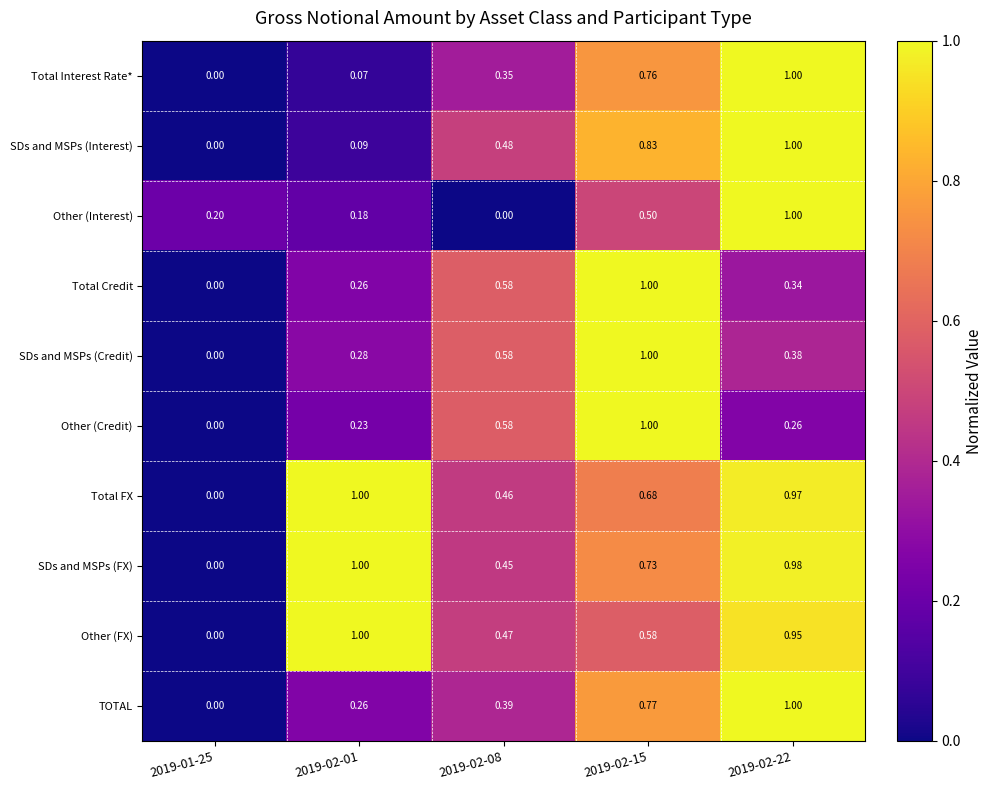

Is the value of SDs and MSPs (FX) at 2019-02-15 greater than the value of Other (Interest) at 2019-02-22?

No